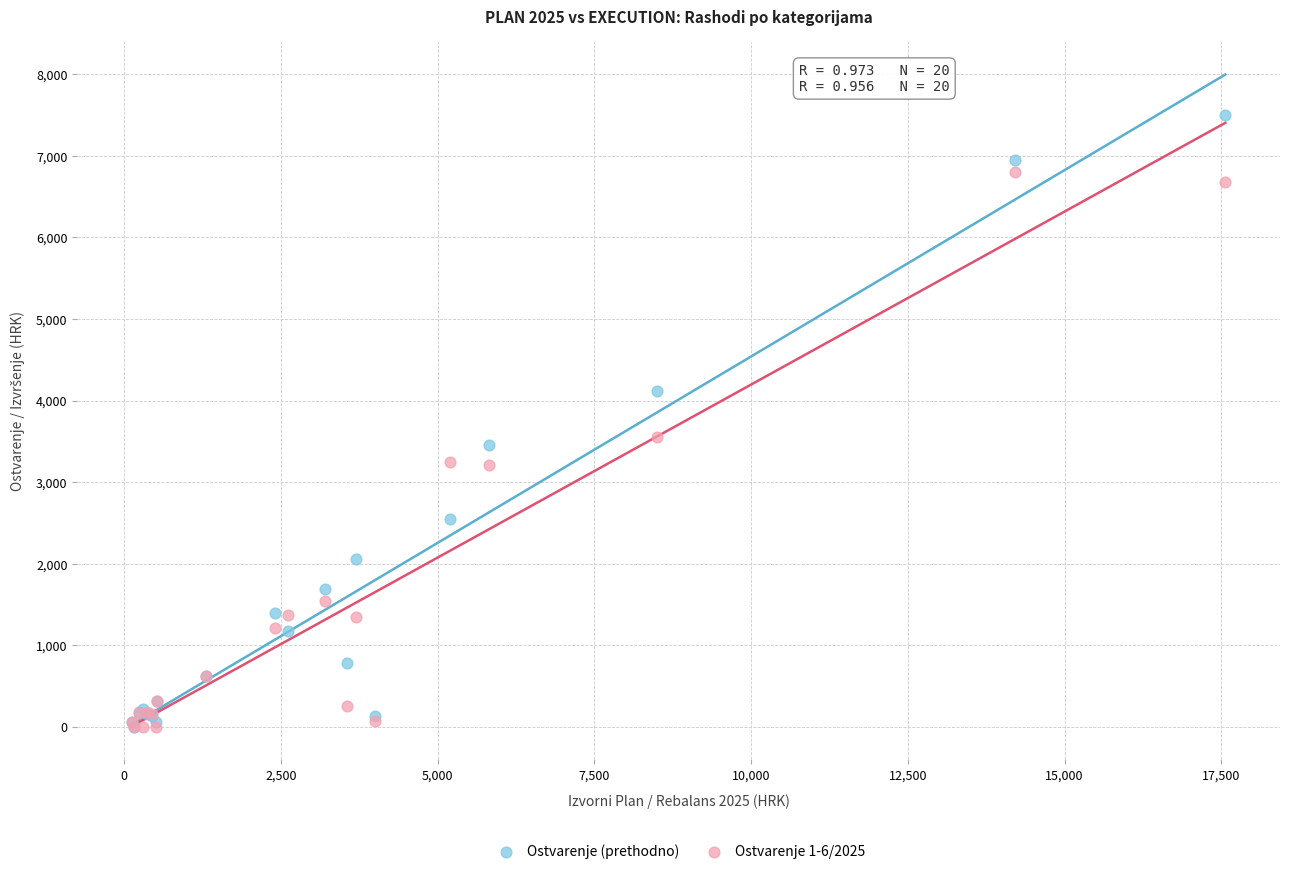

Which series contains the highest Y value?

Ostvarenje (prethodno)